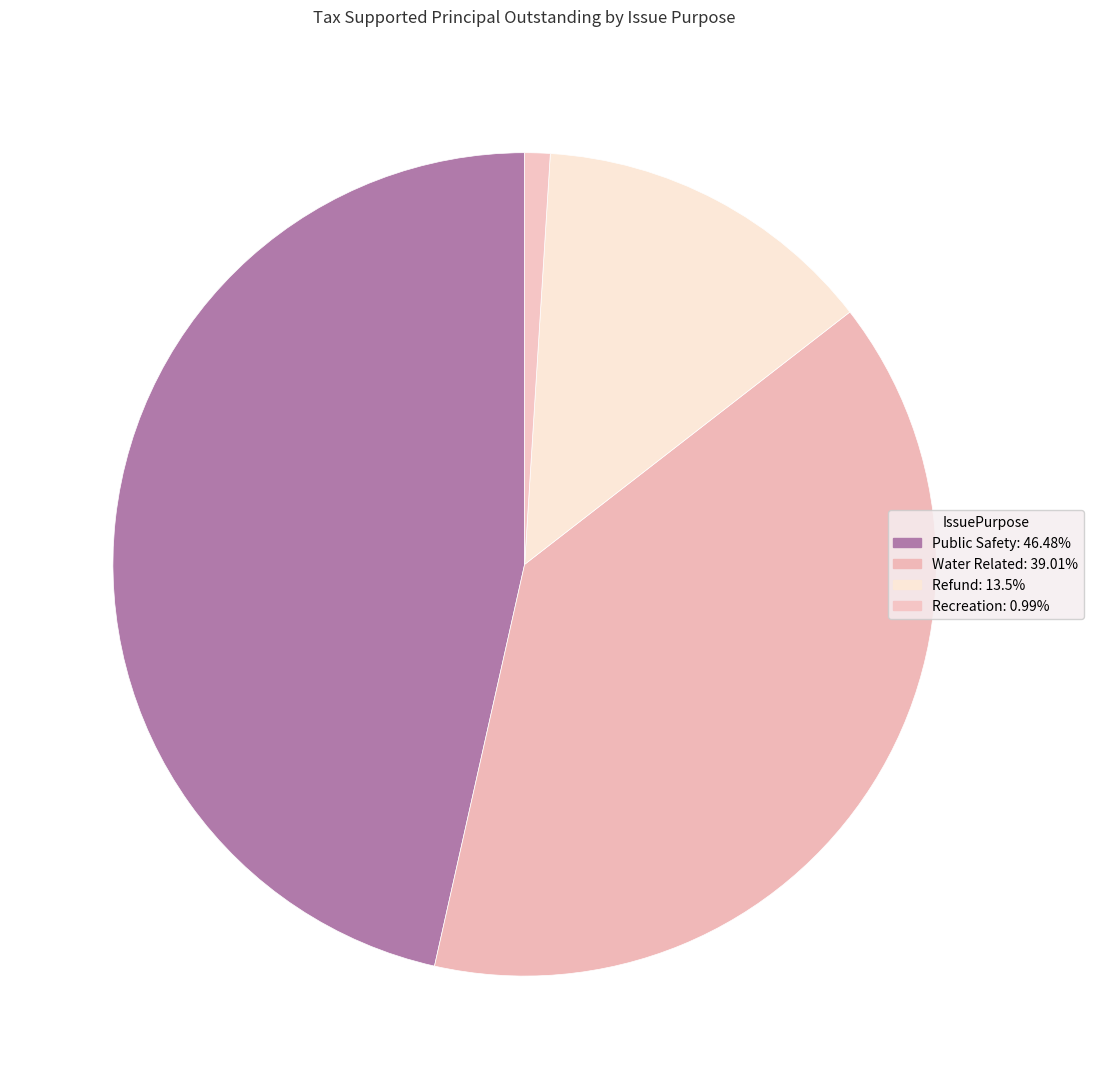

How many slices are in this pie chart?

4